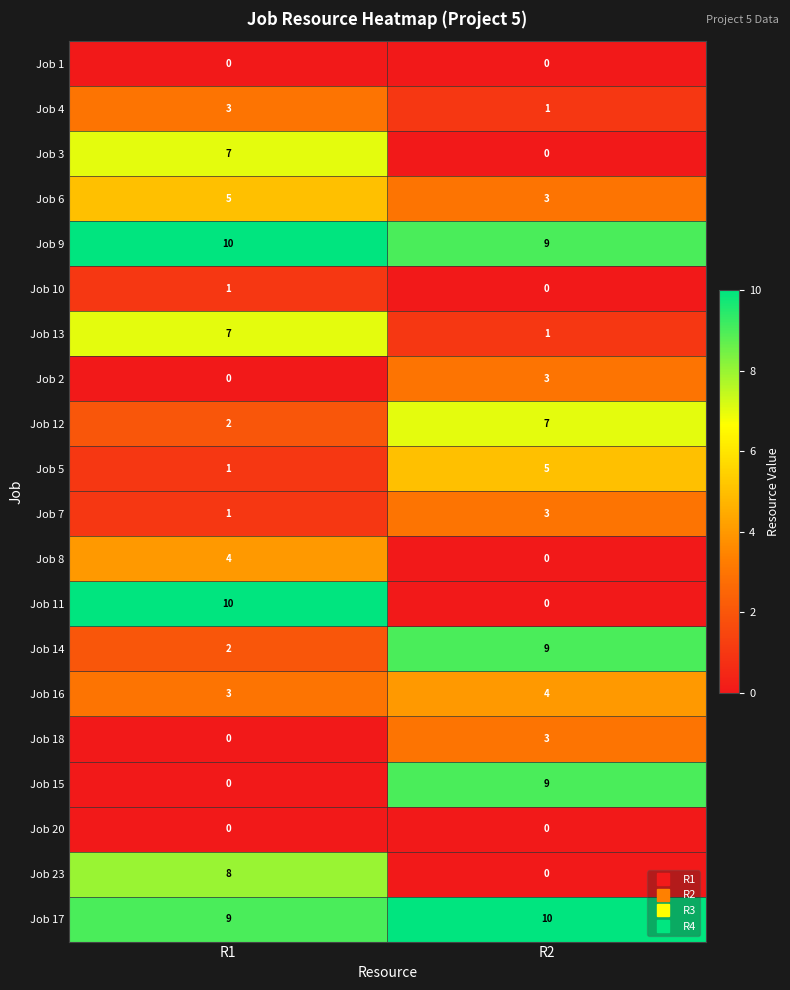

Which series has the largest range (max minus min)?

Job 11